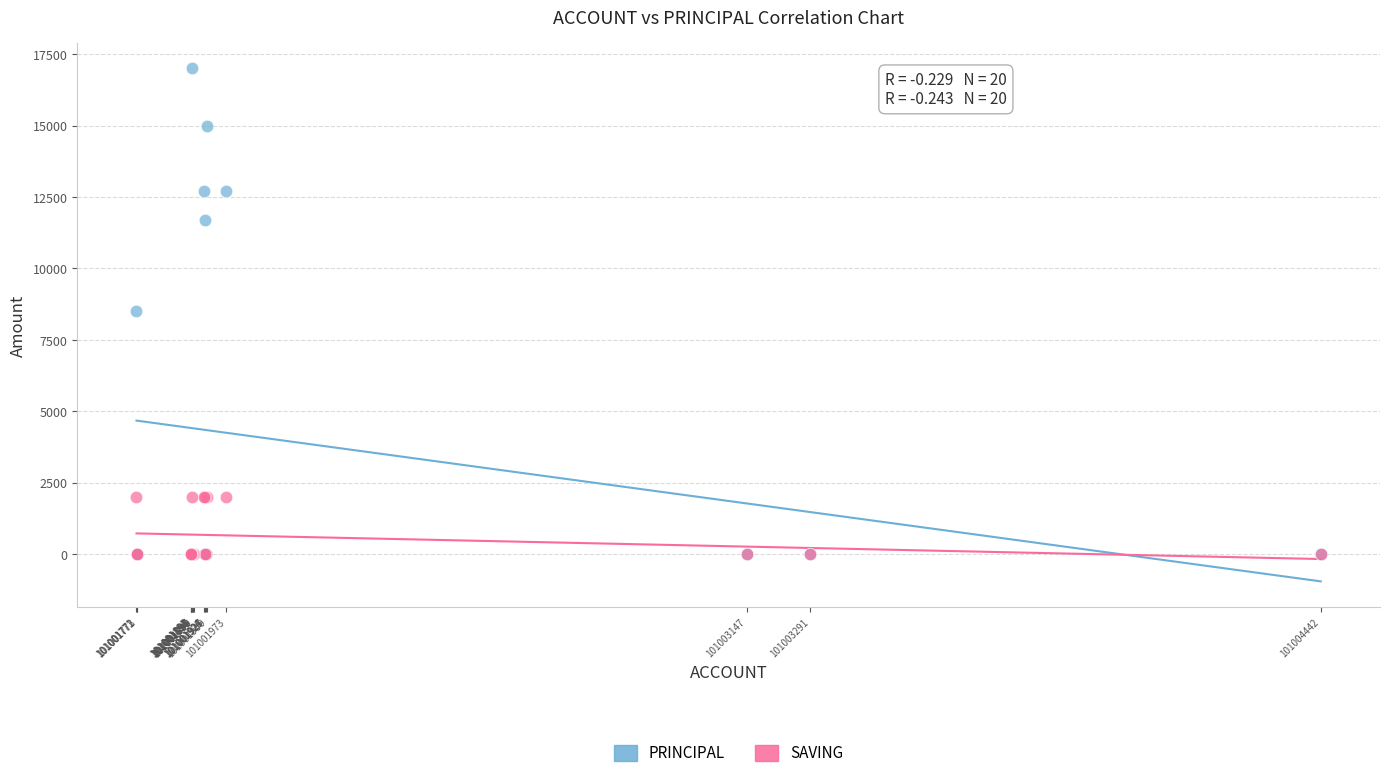

Which series contains the highest Y value?

PRINCIPAL